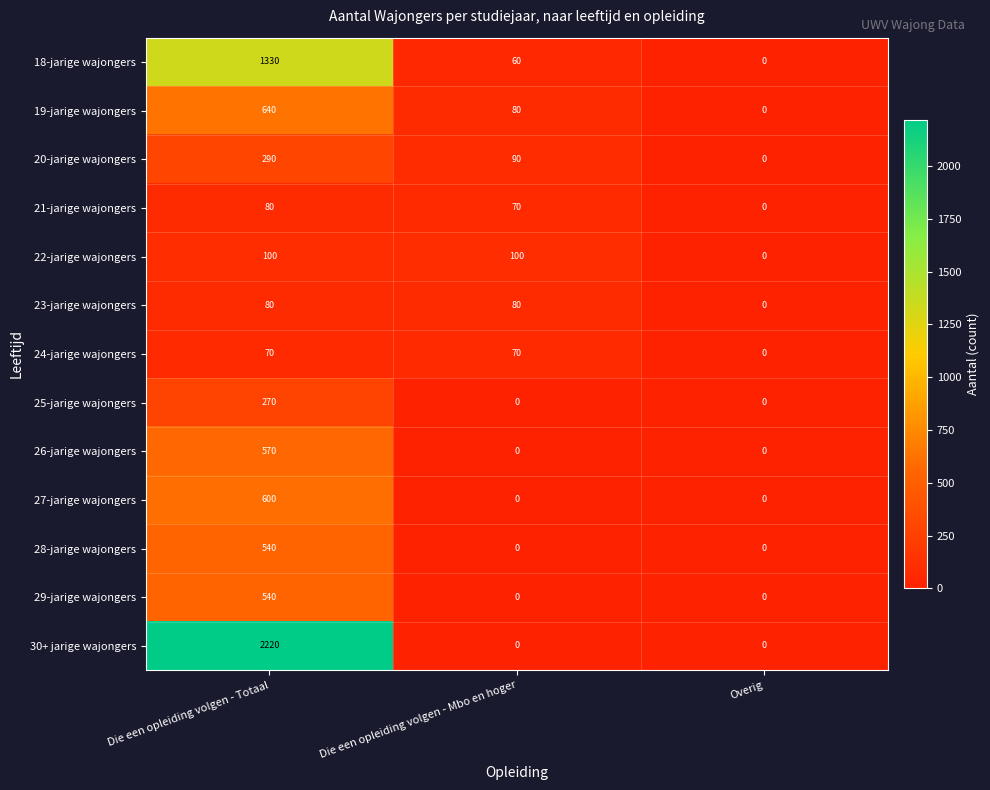

At how many categories does at least one series exceed 302?

1